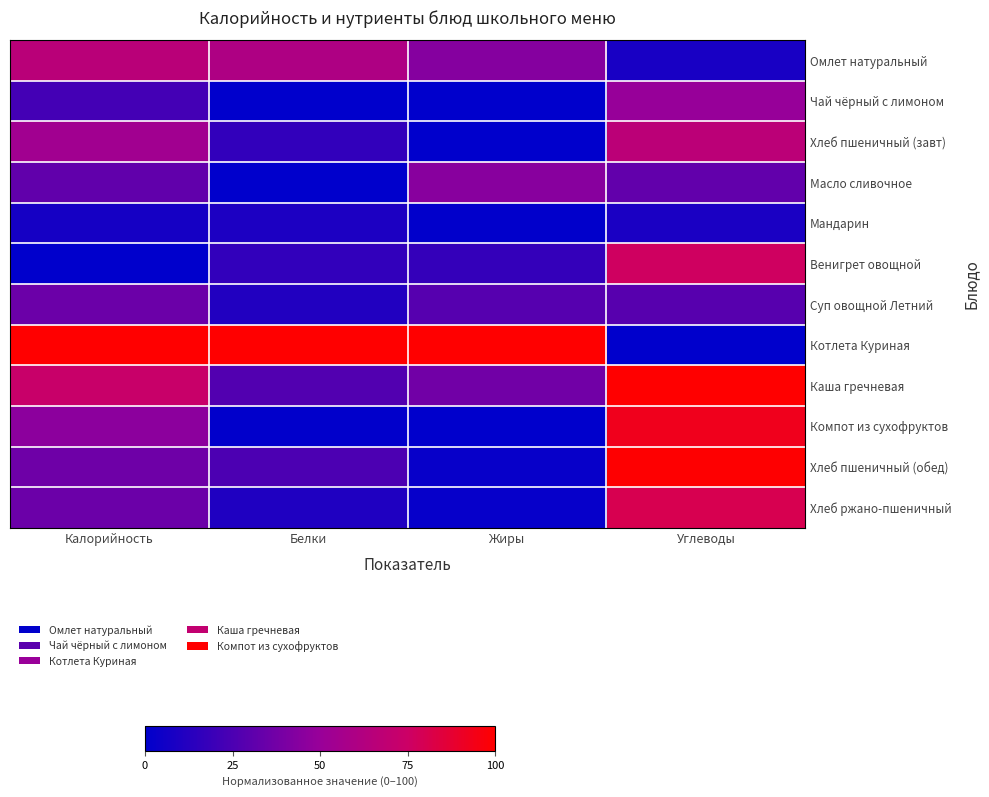

What is the total value across all series at Калорийность?

507.3